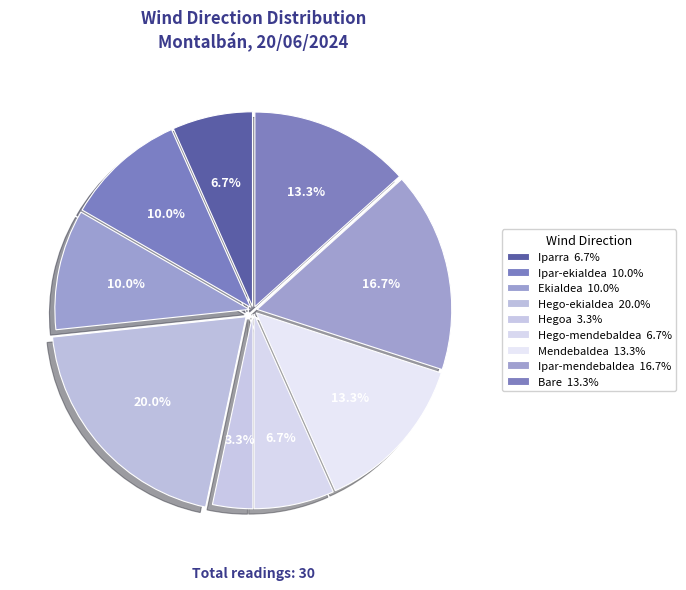

What percentage is the Ipar-ekialdea slice, to the nearest percent?

10%